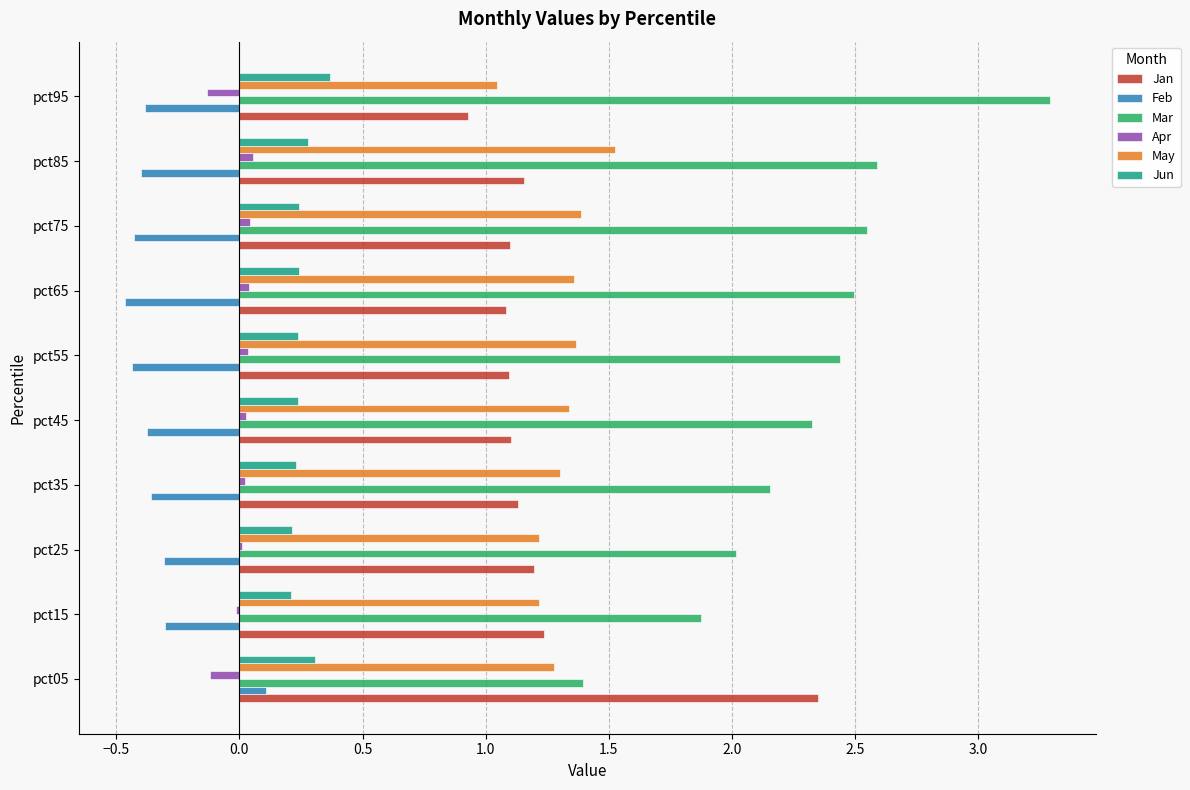

What is the sum of all May values?

13.0